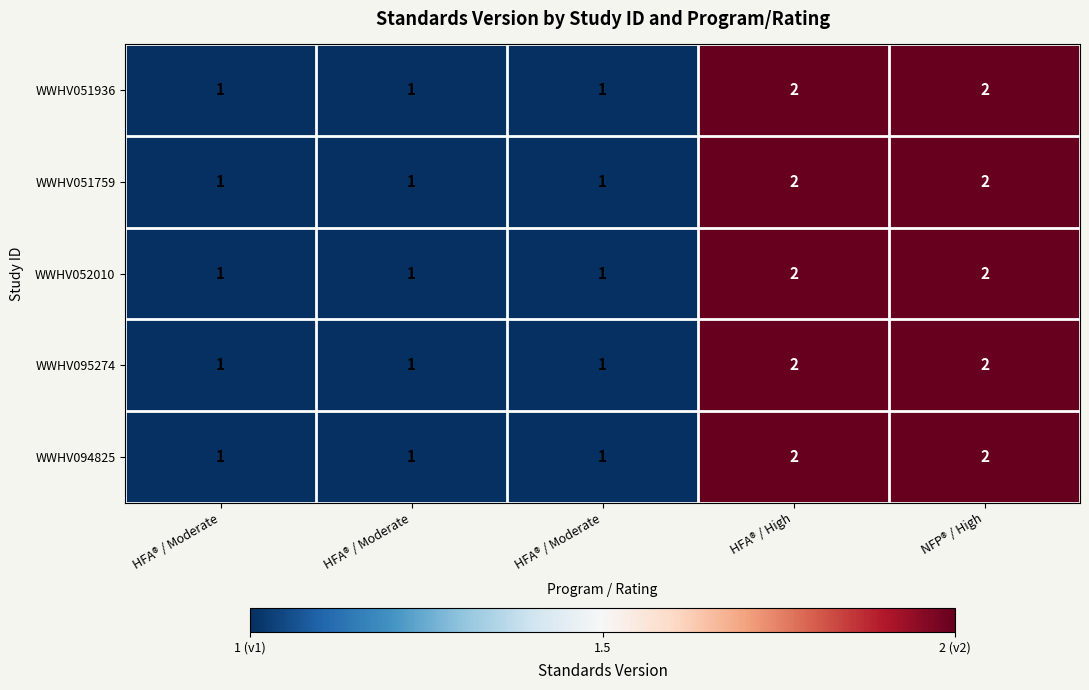

Between NFP® / High and HFA® / Moderate, which is larger?

NFP® / High